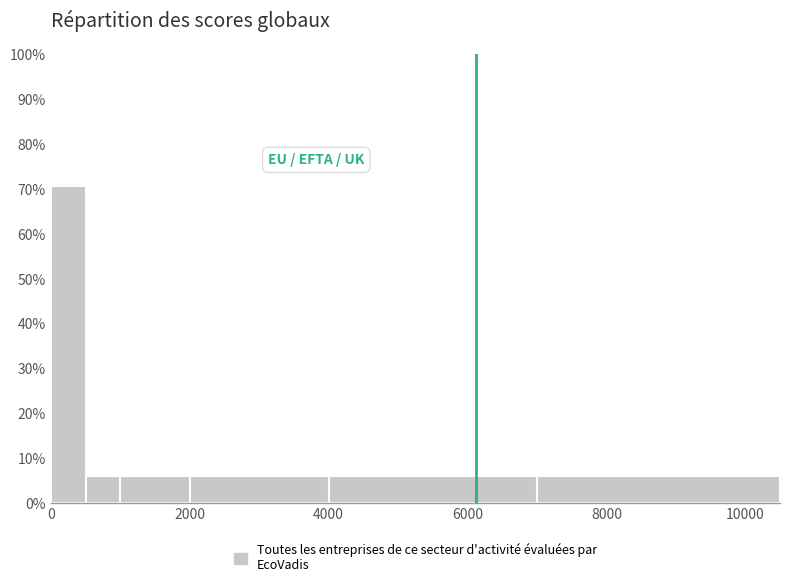

Around what value on the x-axis is the tallest bar? Give the approximate position of its centre, as read against the axis.

200